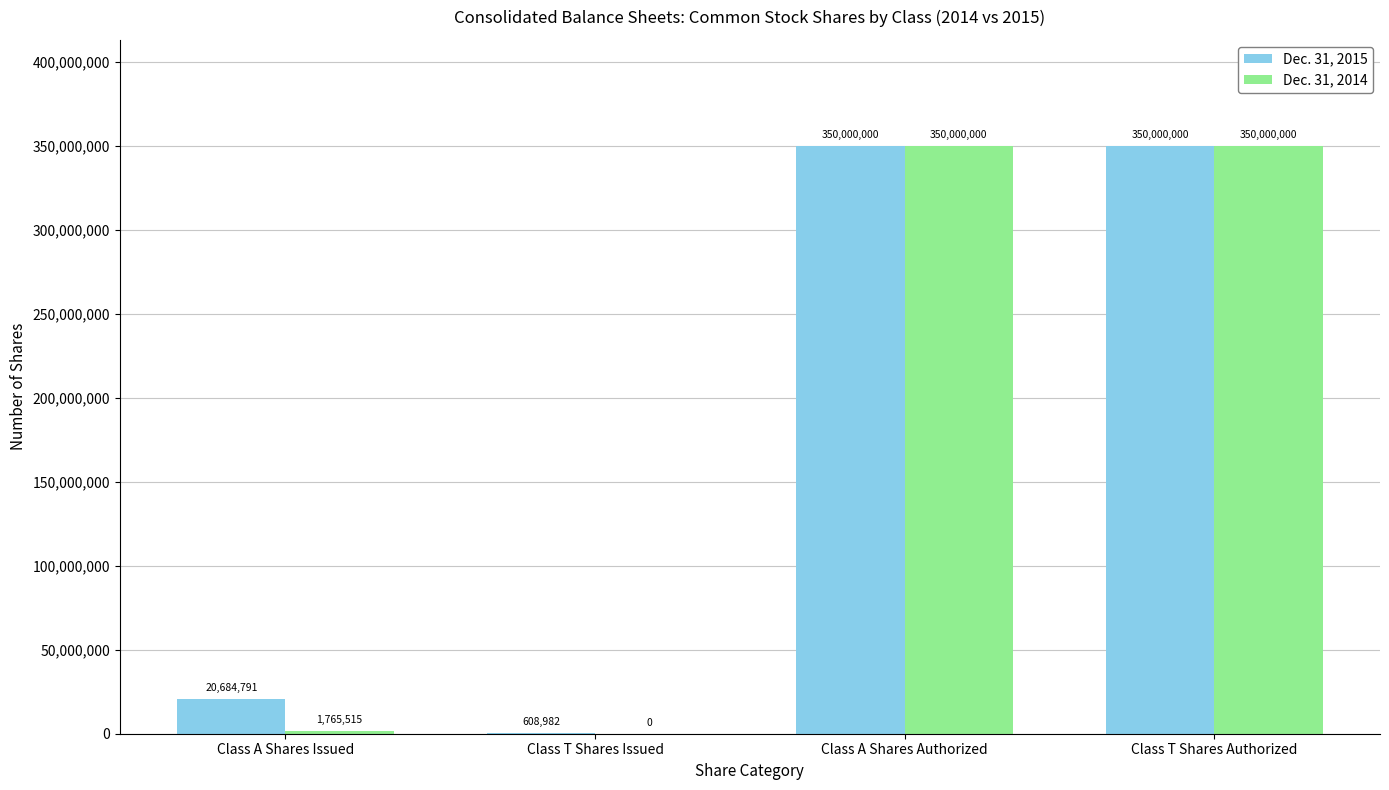

Where is Dec. 31, 2015 nearest to the value 175304491?

Class A Shares Issued